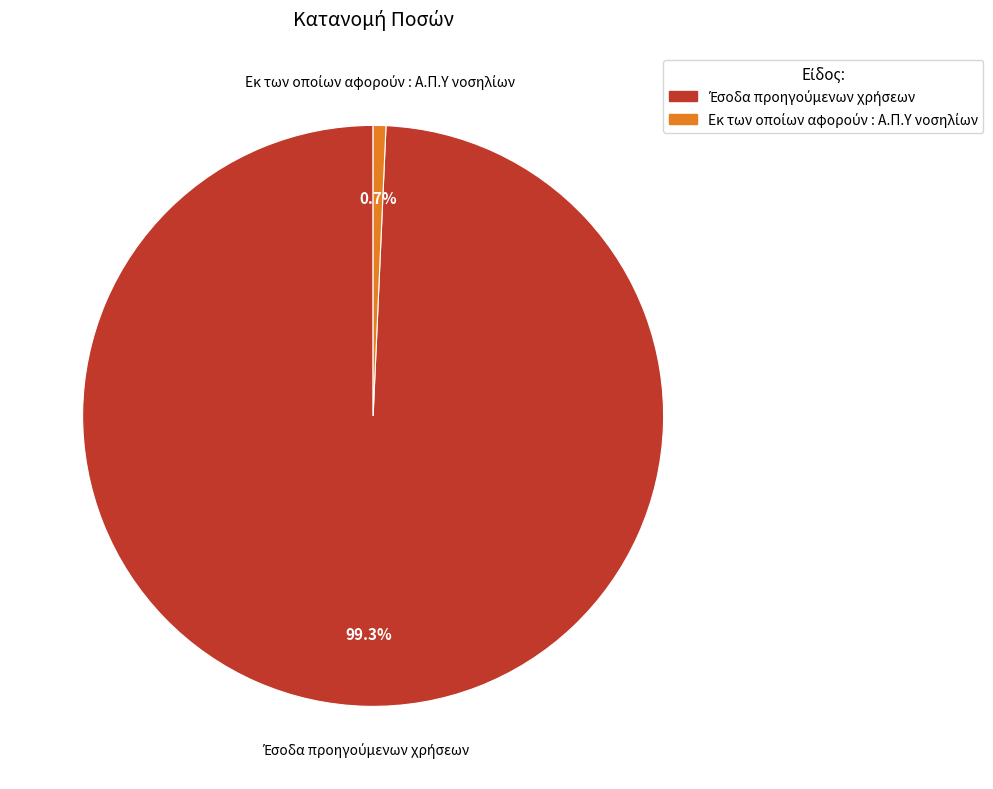

Is there any slice that represents more than half of the pie?

Yes